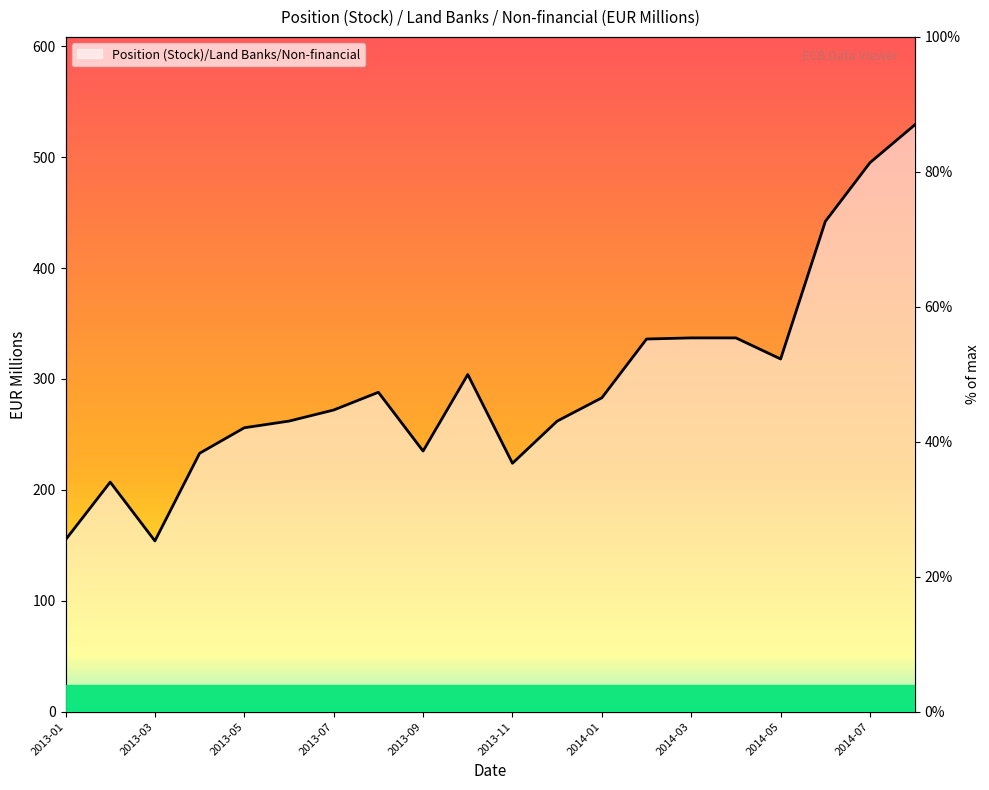

Reading left to right, extract all data points from this chart.

25.5	34.0	25.3	38.3	42.1	43.1	44.7	47.3	38.6	50.0	36.8	43.1	46.5	55.2	55.4	55.4	52.3	72.7	81.4	87.0